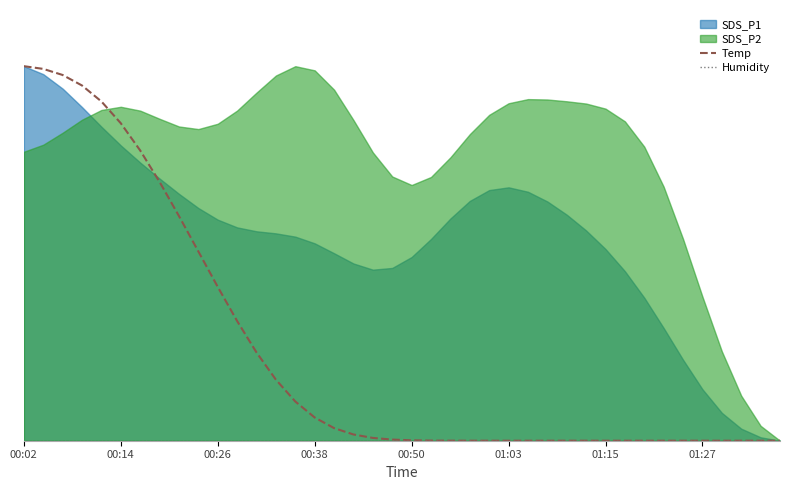

The Temp series shows 0.9 at 00:50. True or false?

True